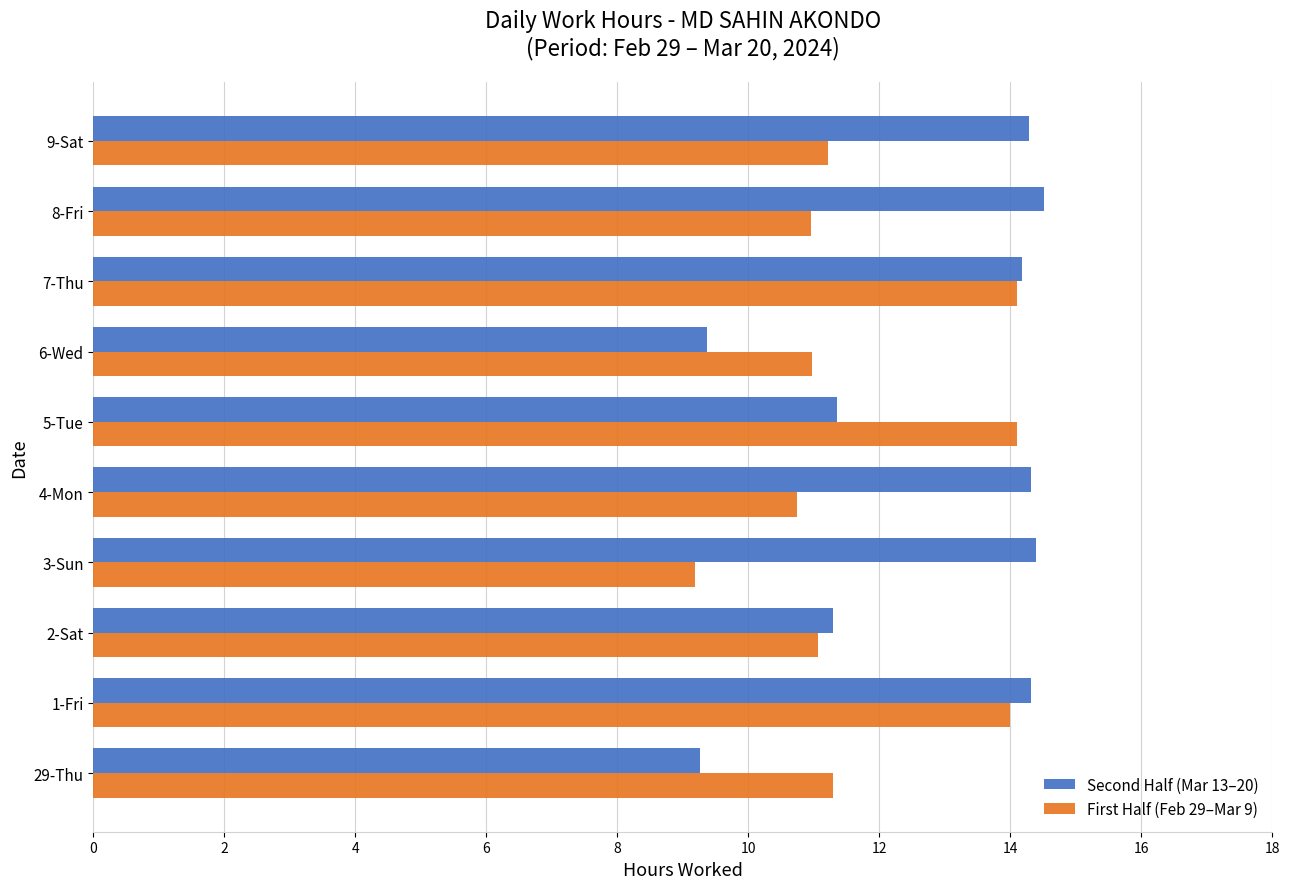

Rank the series by their average value, from highest to lowest.

Second Half (Mar 13–20), First Half (Feb 29–Mar 9)